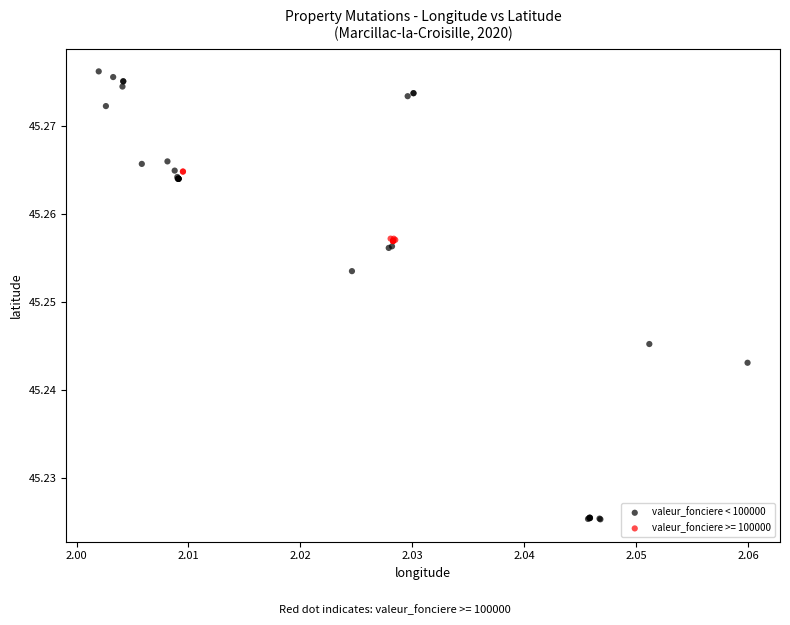

Which series contains the lowest Y value?

valeur_fonciere < 100000